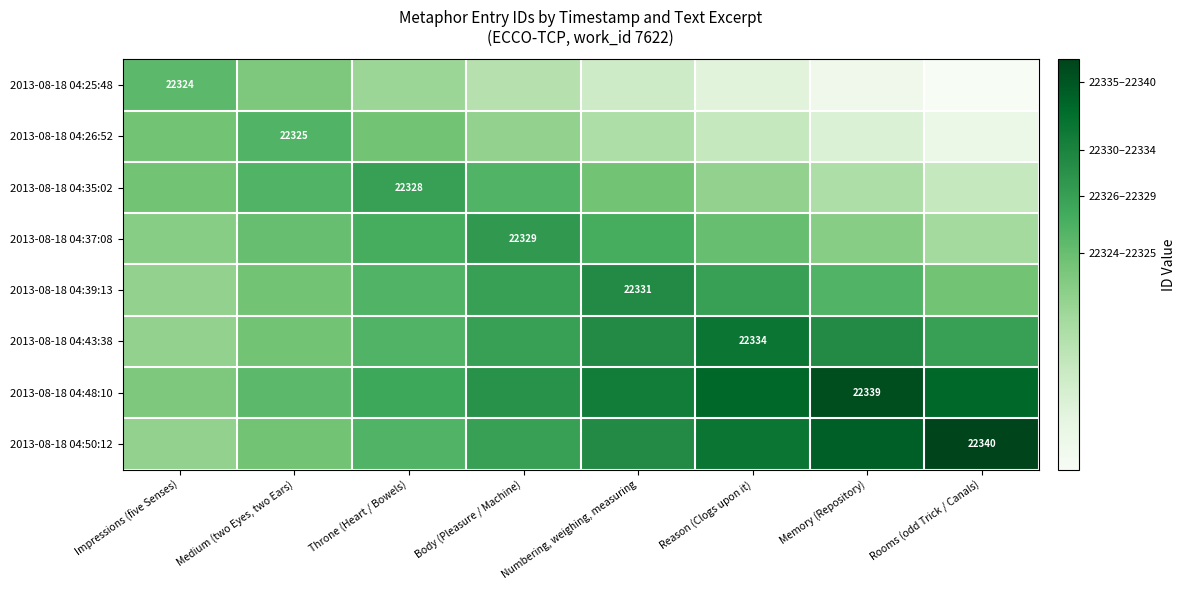

Which series has the largest total across all categories?

2013-08-18 04:48:10